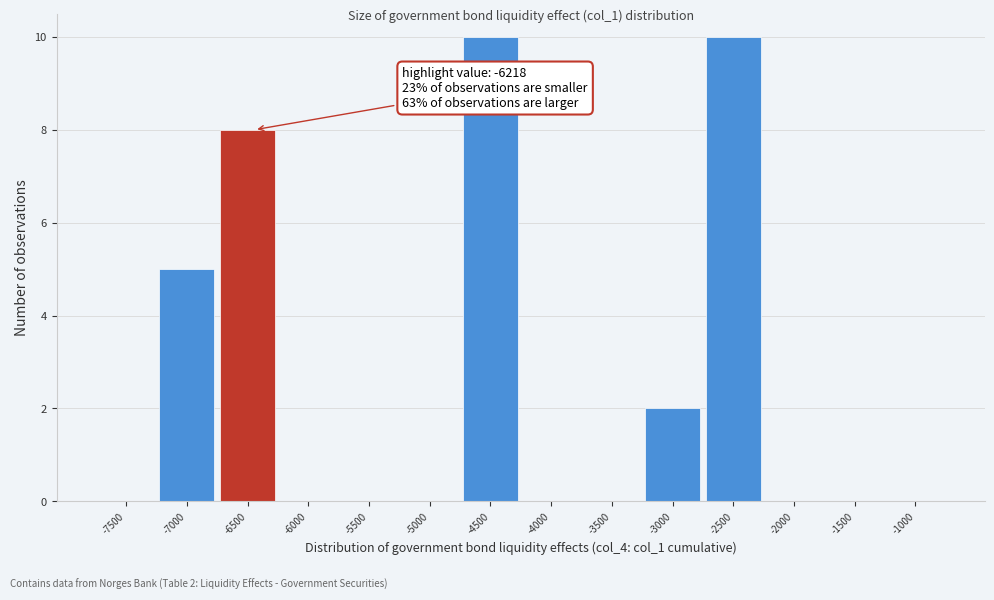

Reading right to left, extract all data points from this chart.

-1000=0	-1500=0	-2000=0	-2500=10	-3000=2	-3500=0	-4000=0	-4500=10	-5000=0	-5500=0	-6000=0	-6500=8	-7000=5	-7500=0